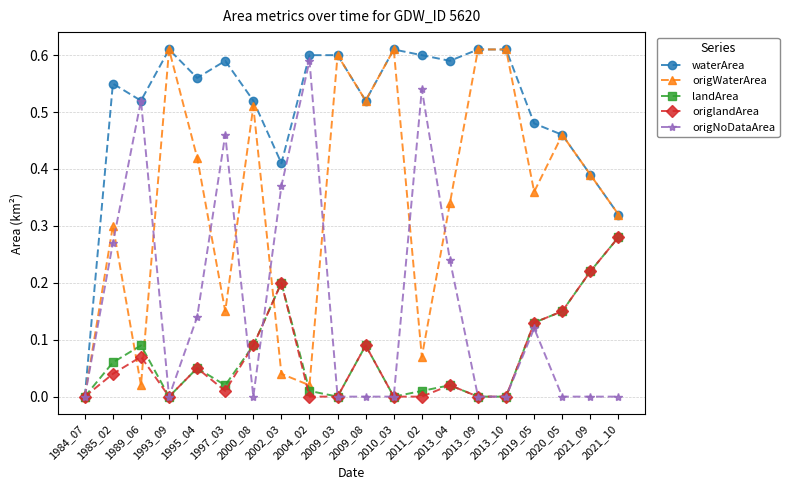

At which label does origWaterArea reach its minimum?

1984_07